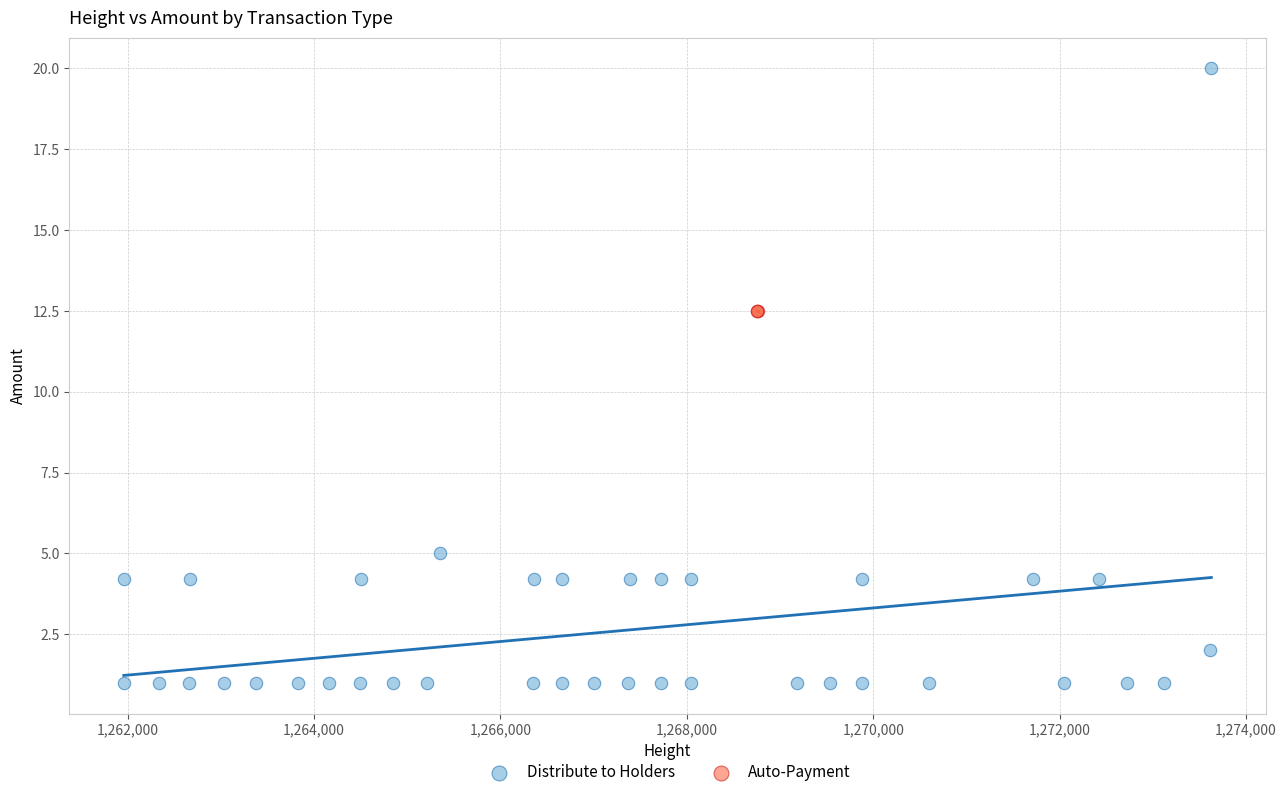

Which series reaches the minimum Y coordinate?

Distribute to Holders